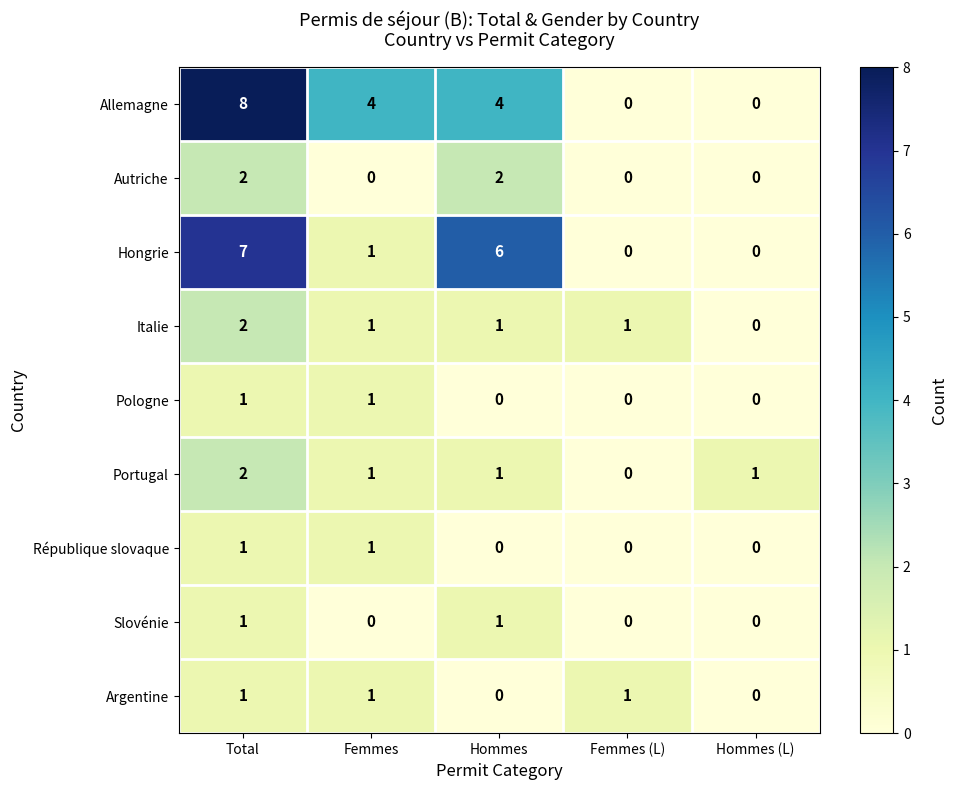

What is the spread (max minus min) of values at Hommes (L)?

1